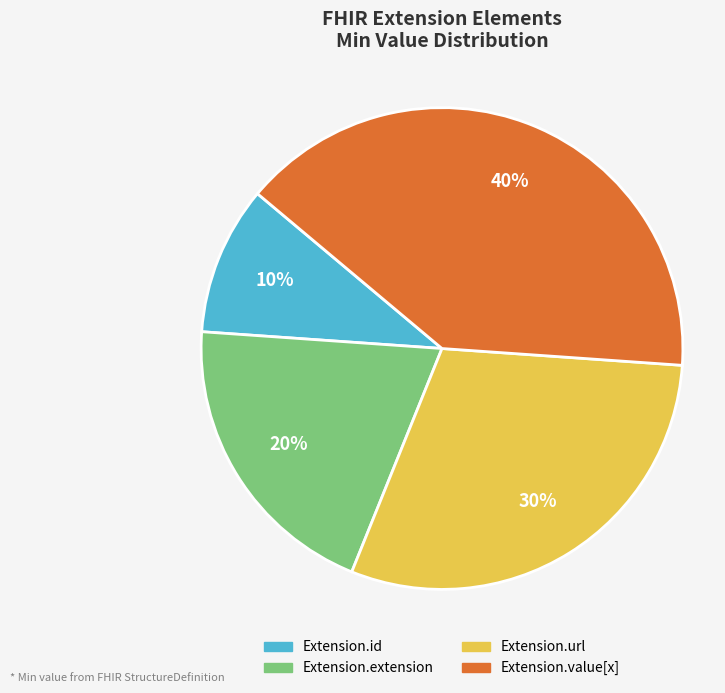

How many slices are in this pie chart?

4